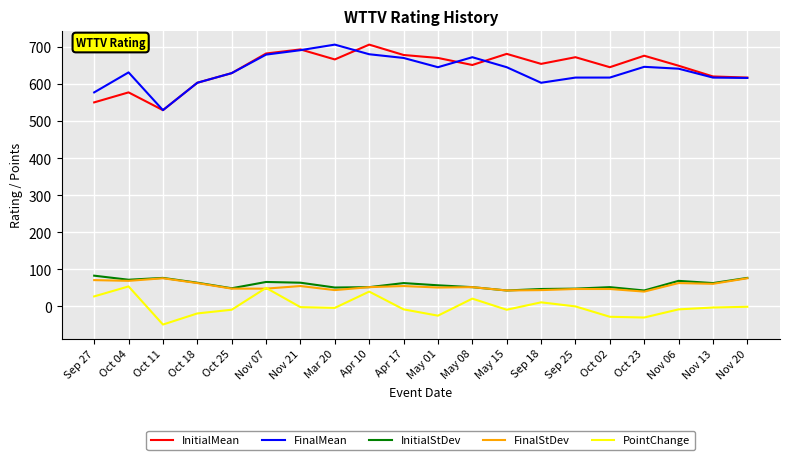

True or false: FinalMean has more than 2 interior local peaks.

True